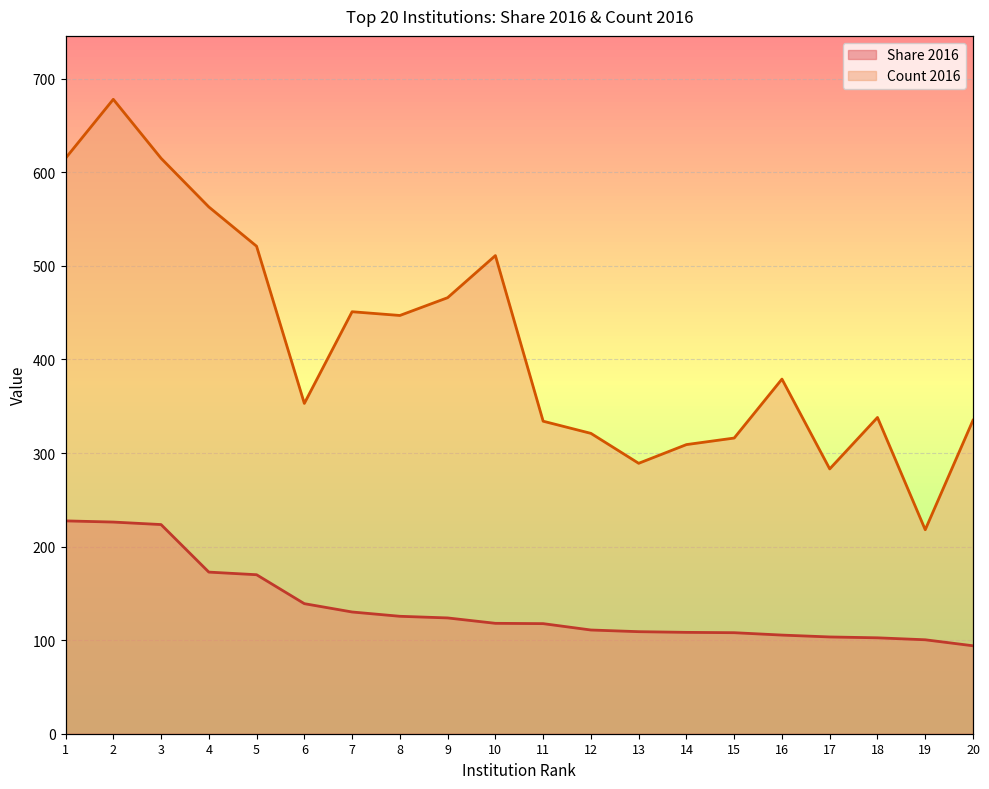

At how many categories does at least one series exceed 329?

14